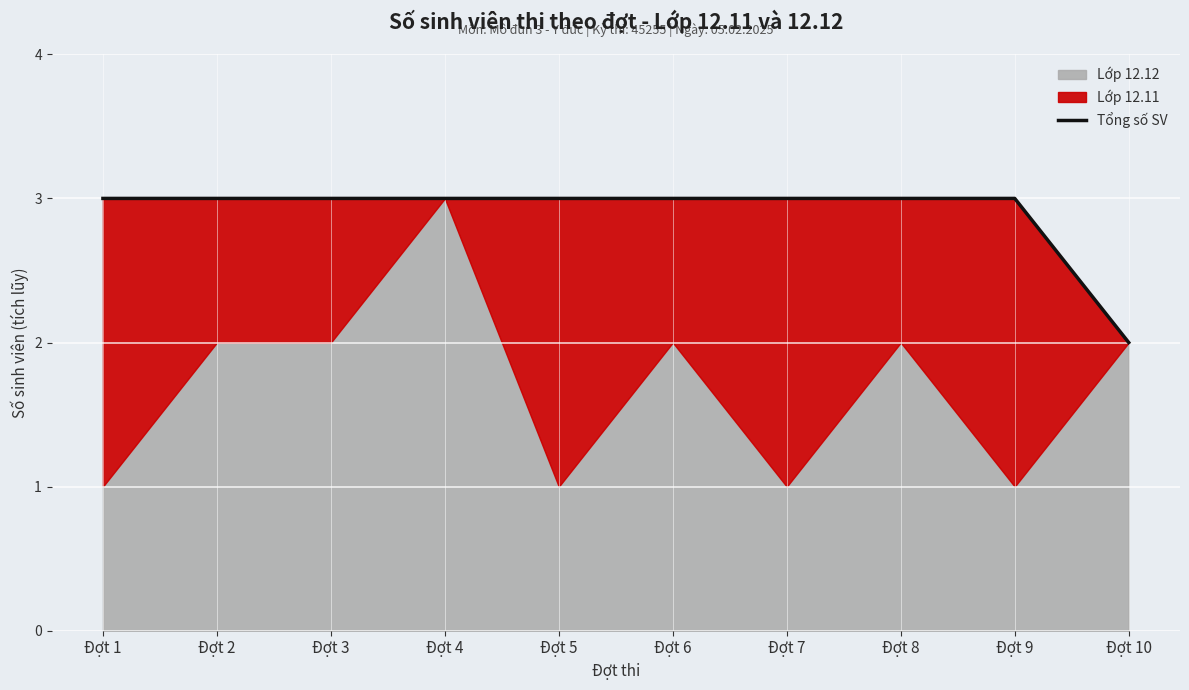

How many categories are shown in the chart?

10